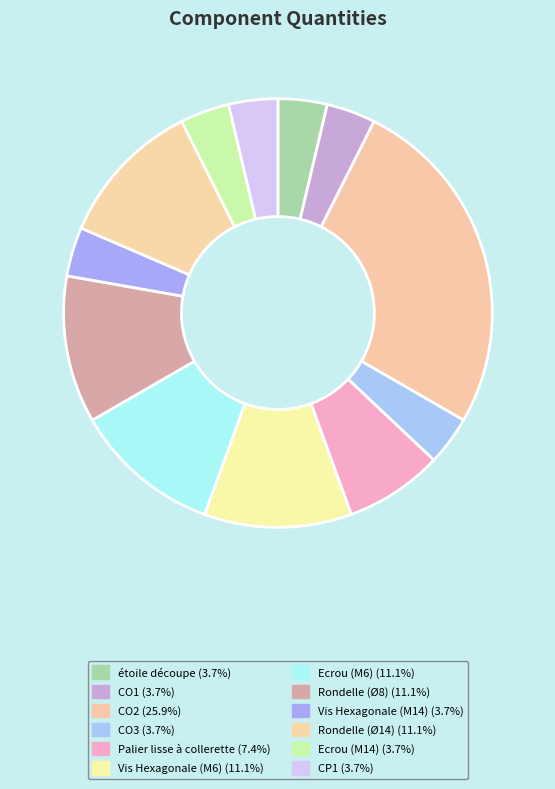

What is the ratio of the value at CP1 to the value at Ecrou (M6)?

0.3